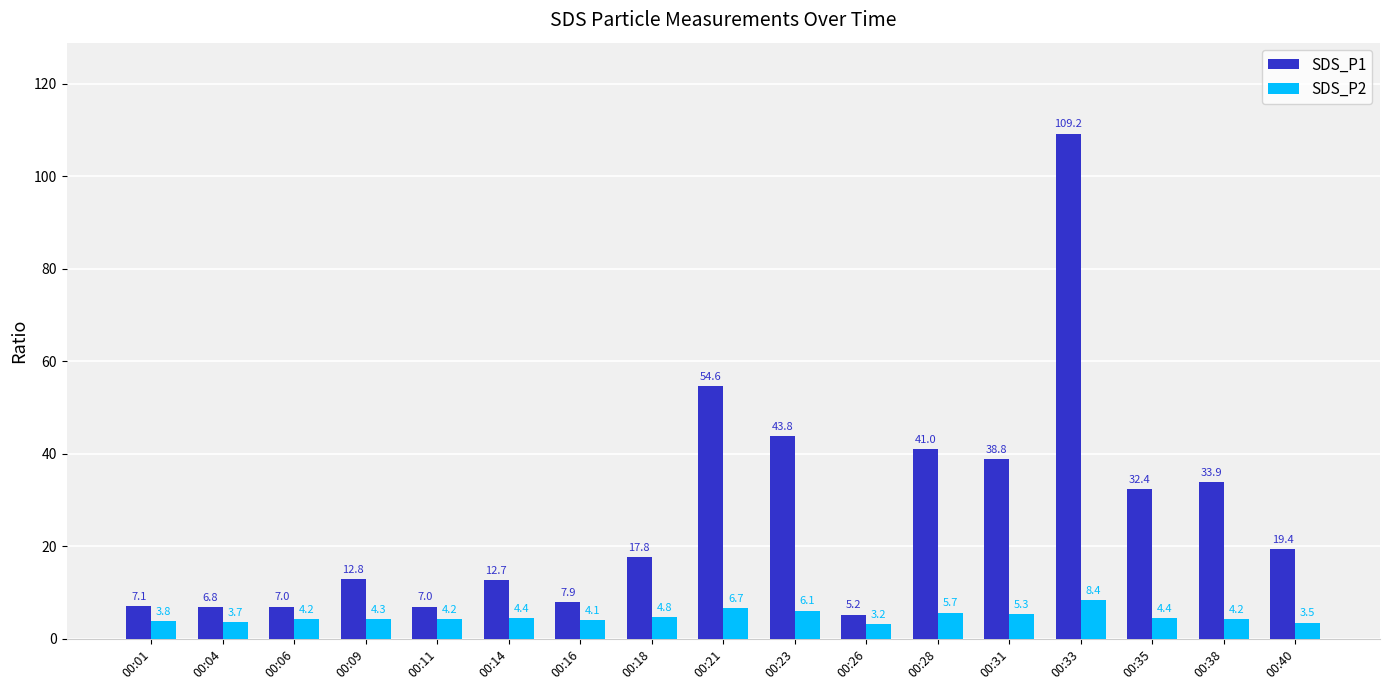

True or false: SDS_P2 has a value of 4.2 at 00:11.

True